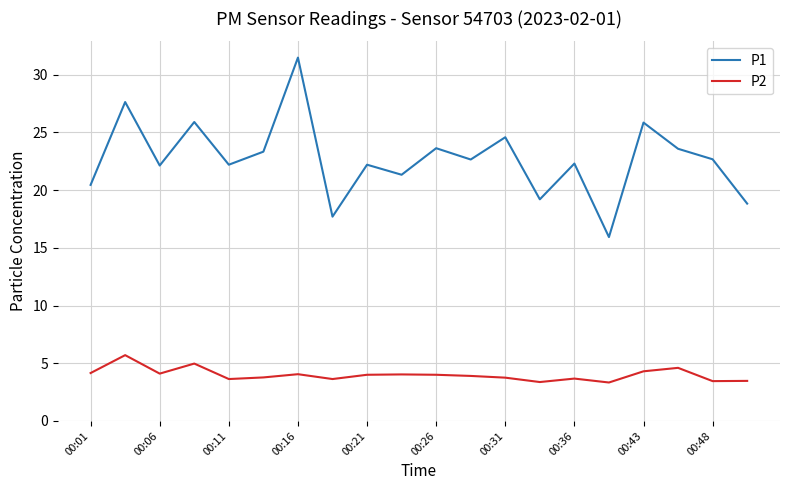

Which series has the largest range (max minus min)?

P1